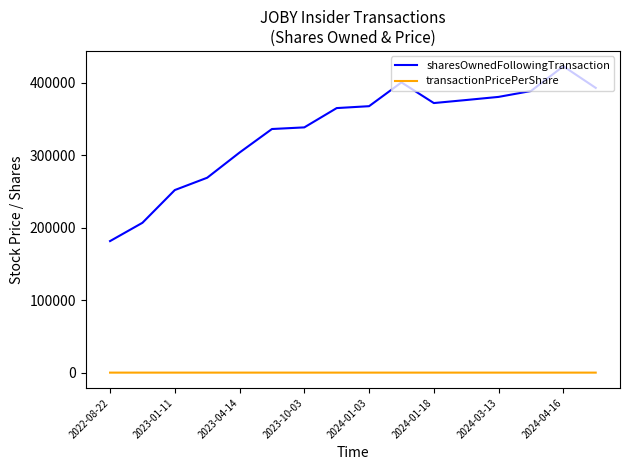

What are all the series names shown in the legend?

sharesOwnedFollowingTransaction, transactionPricePerShare